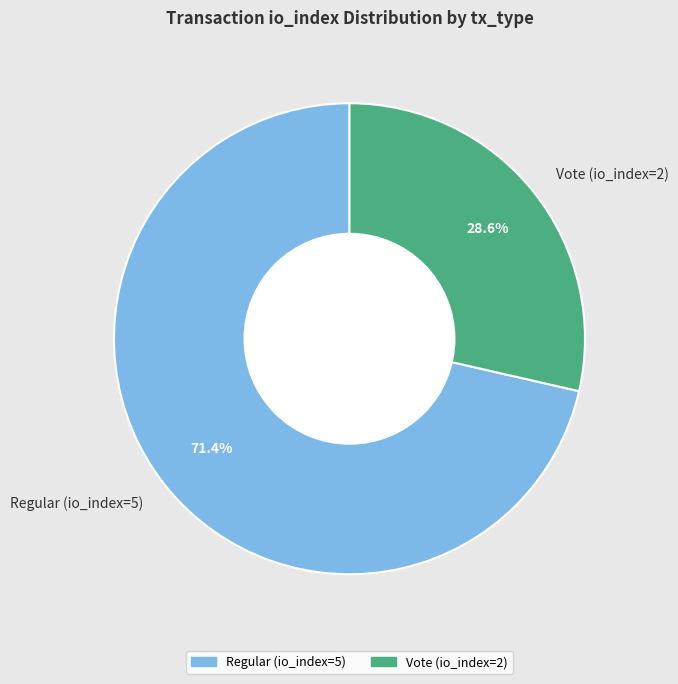

Is it true that Vote (io_index=2) is 39% of the pie?

False